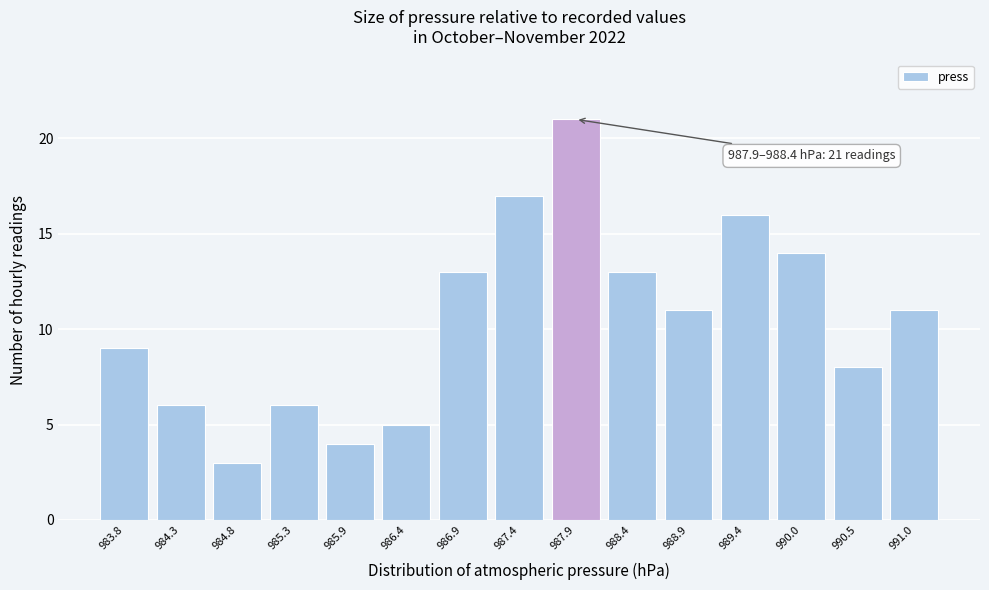

Reading left to right, transcribe all the data shown in this chart.

9	6	3	6	4	5	13	17	21	13	11	16	14	8	11